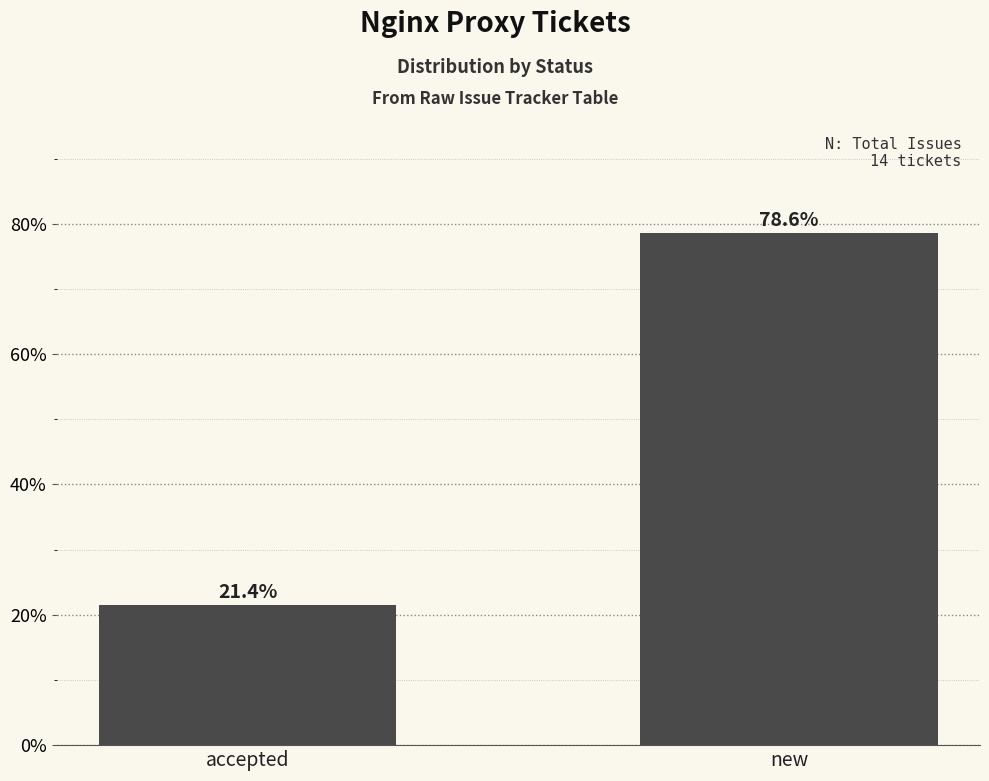

What value does the data have at new?

78.6